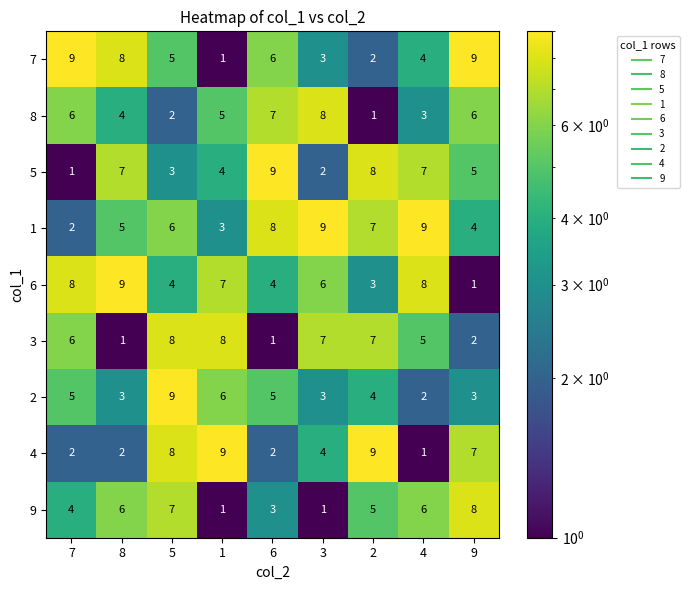

What is the maximum value for 9?

8